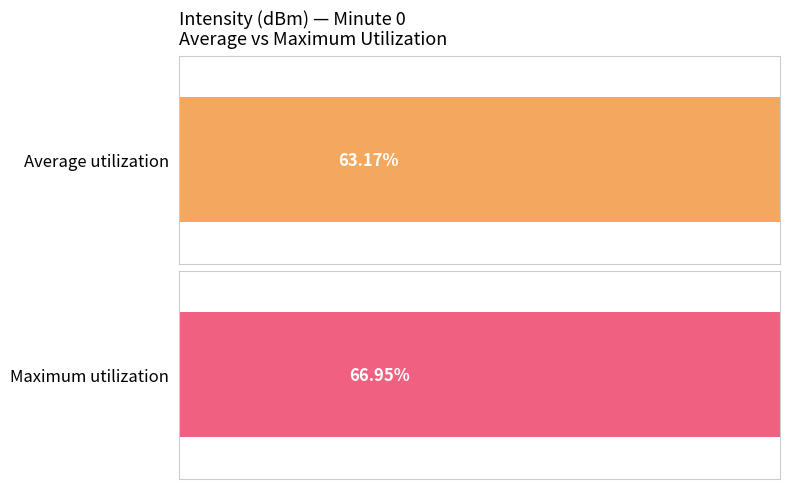

The value of Maximum utilization at 0 is 93.0. True or false?

False